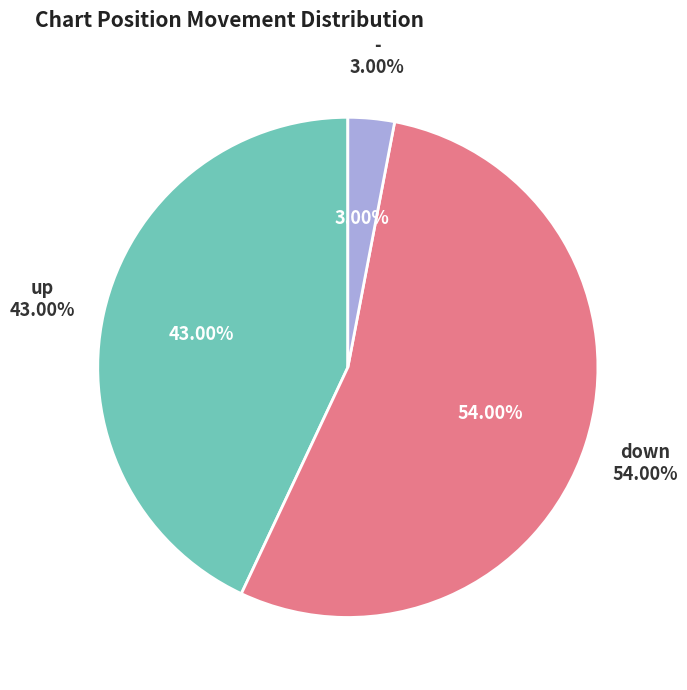

How many segments does this pie chart have?

3